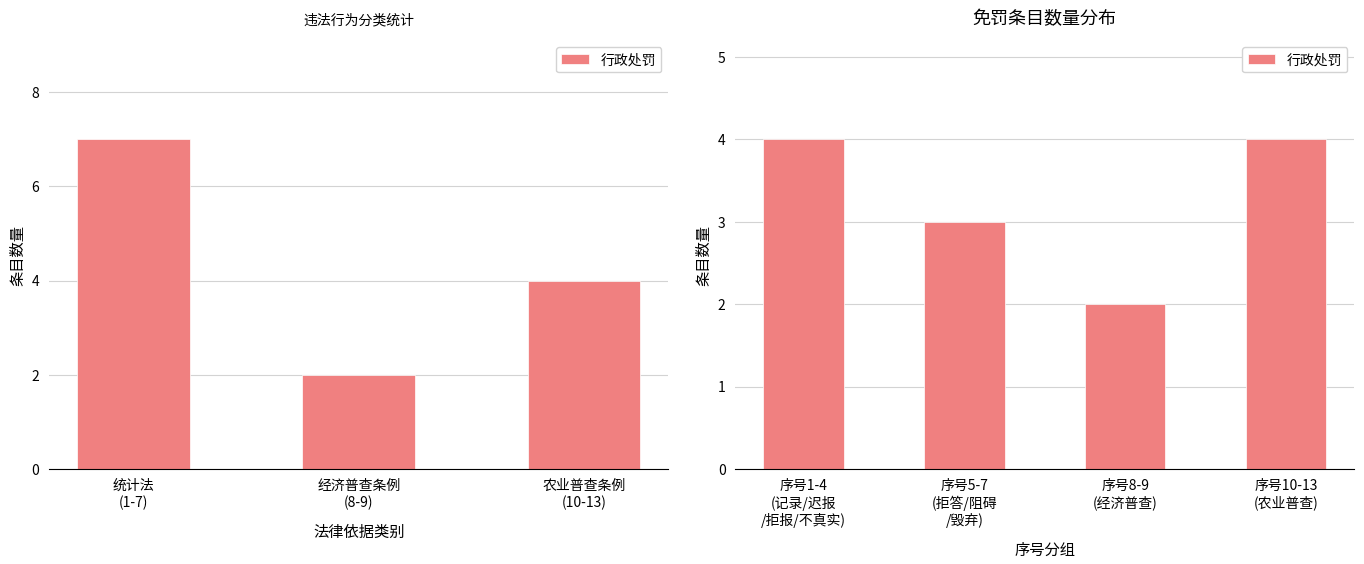

How many values are between 3 and 4?

3